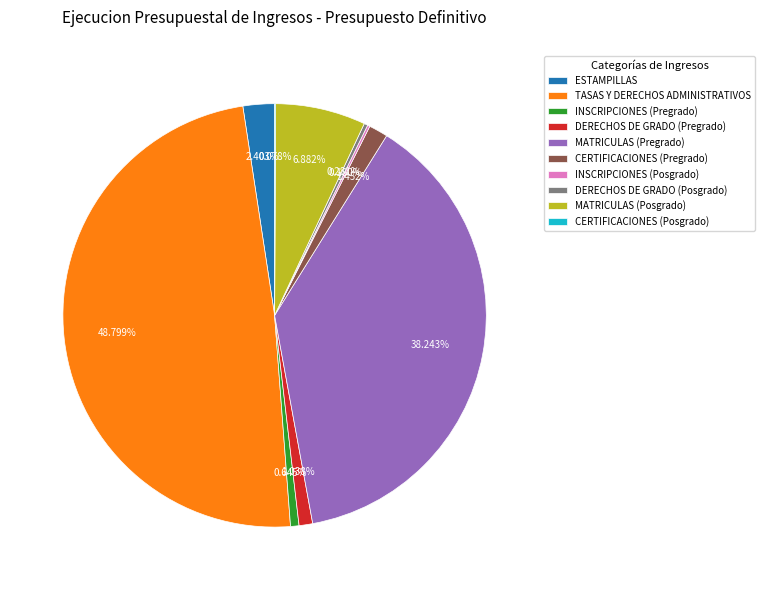

Between DERECHOS DE GRADO (Posgrado) and MATRICULAS (Pregrado), which is larger?

MATRICULAS (Pregrado)